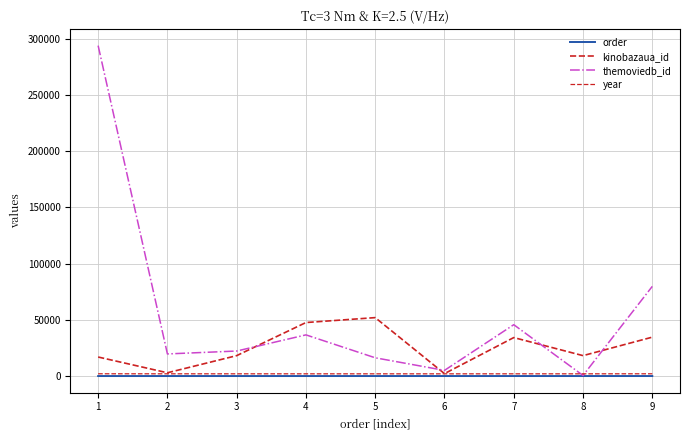

Is this an area chart (filled region under the line)?

No